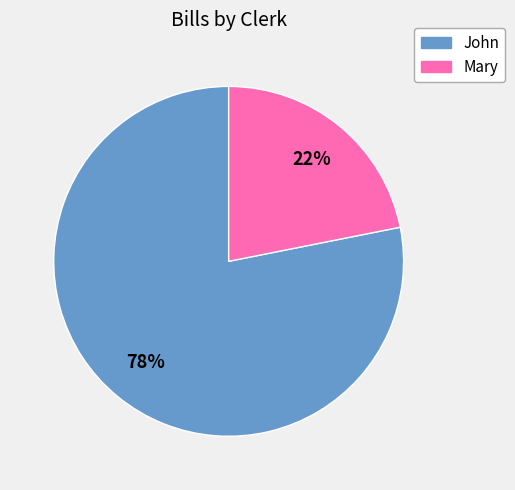

Does John account for over 50% of the chart?

Yes